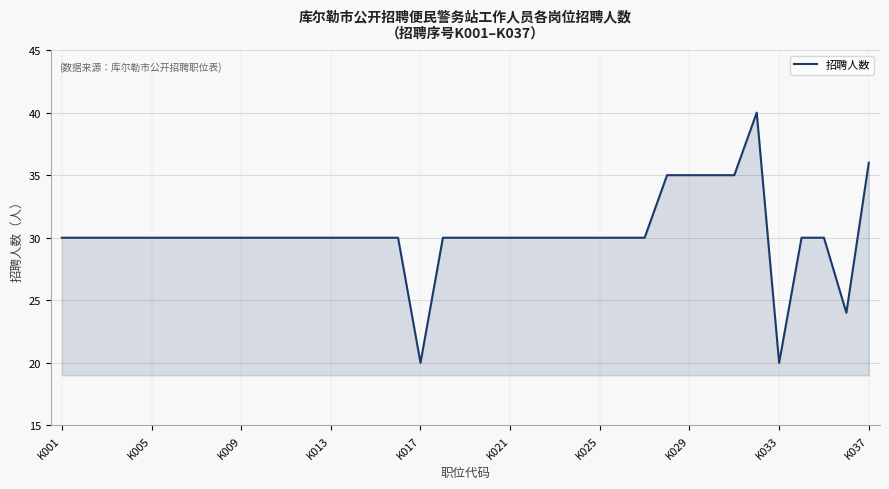

What is the difference between the maximum and minimum values?

20